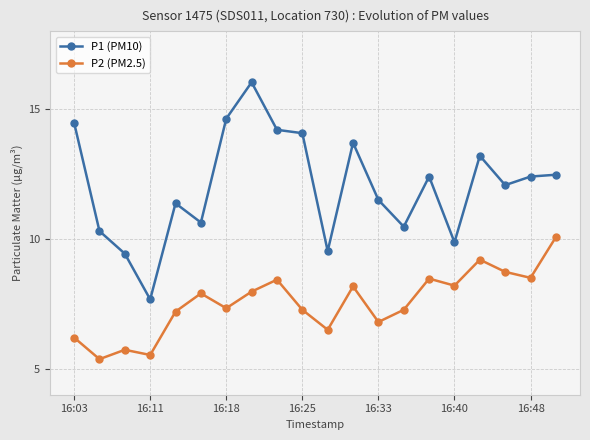

How many data points in P2 (PM2.5) are less than 7?

6